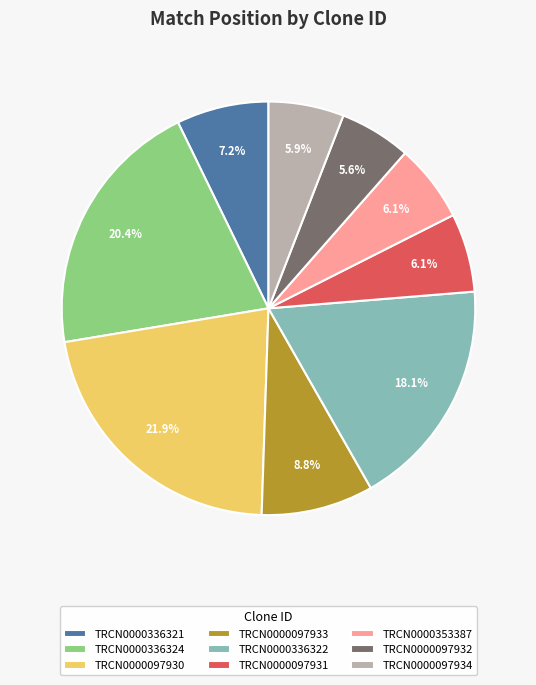

To the nearest percent, what percentage of the pie is TRCN0000336321?

7%